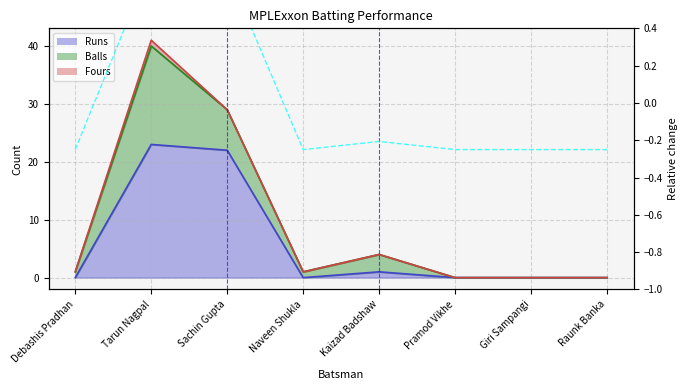

What position from the left is Tarun Nagpal?

2